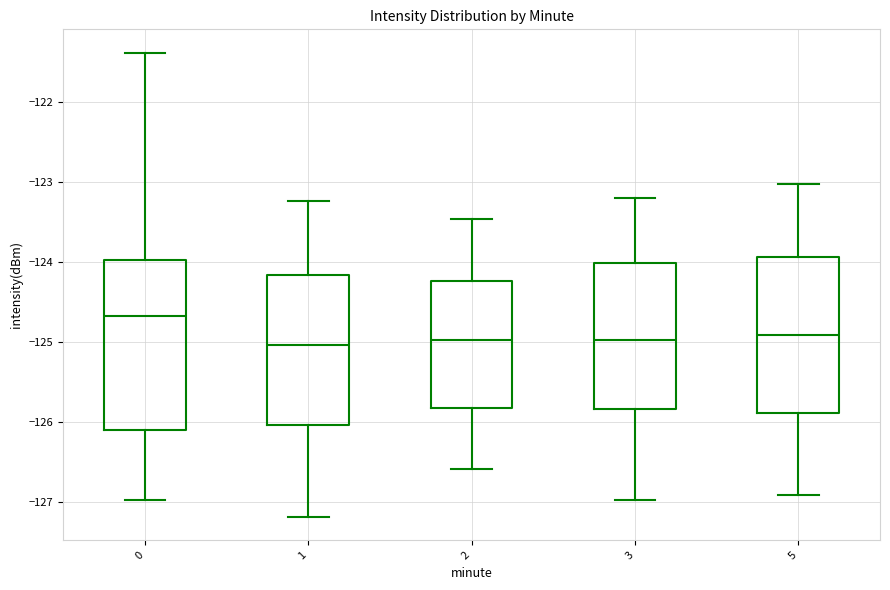

Where does the upper whisker of the box at x = 2 end on the y-axis? The values are not printed on the chart, so give them approximately, as read against the axis.

-123.5